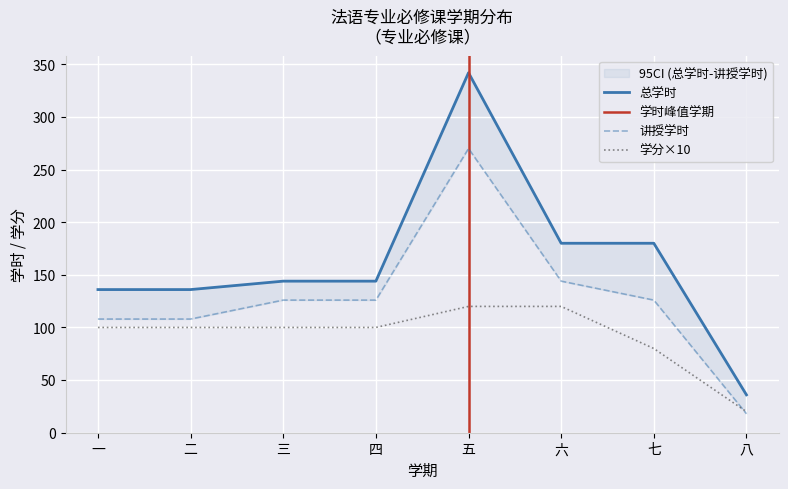

What is the total value across all series at 七?

386